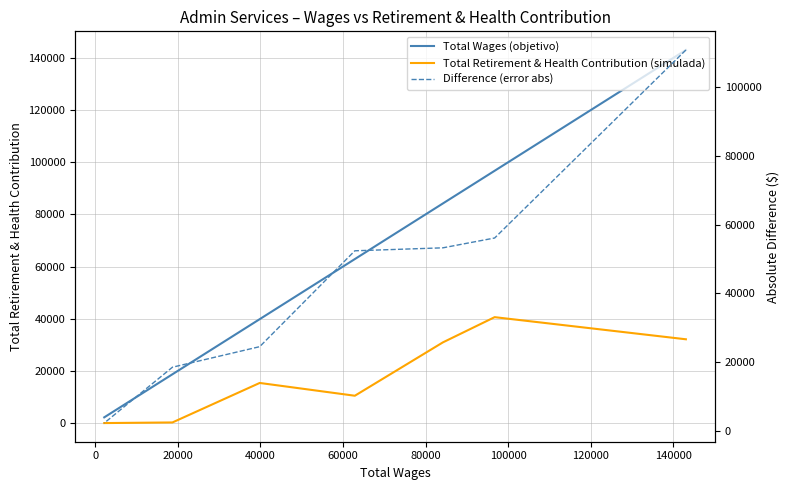

Which series has the largest total across all categories?

Total Wages (objetivo)